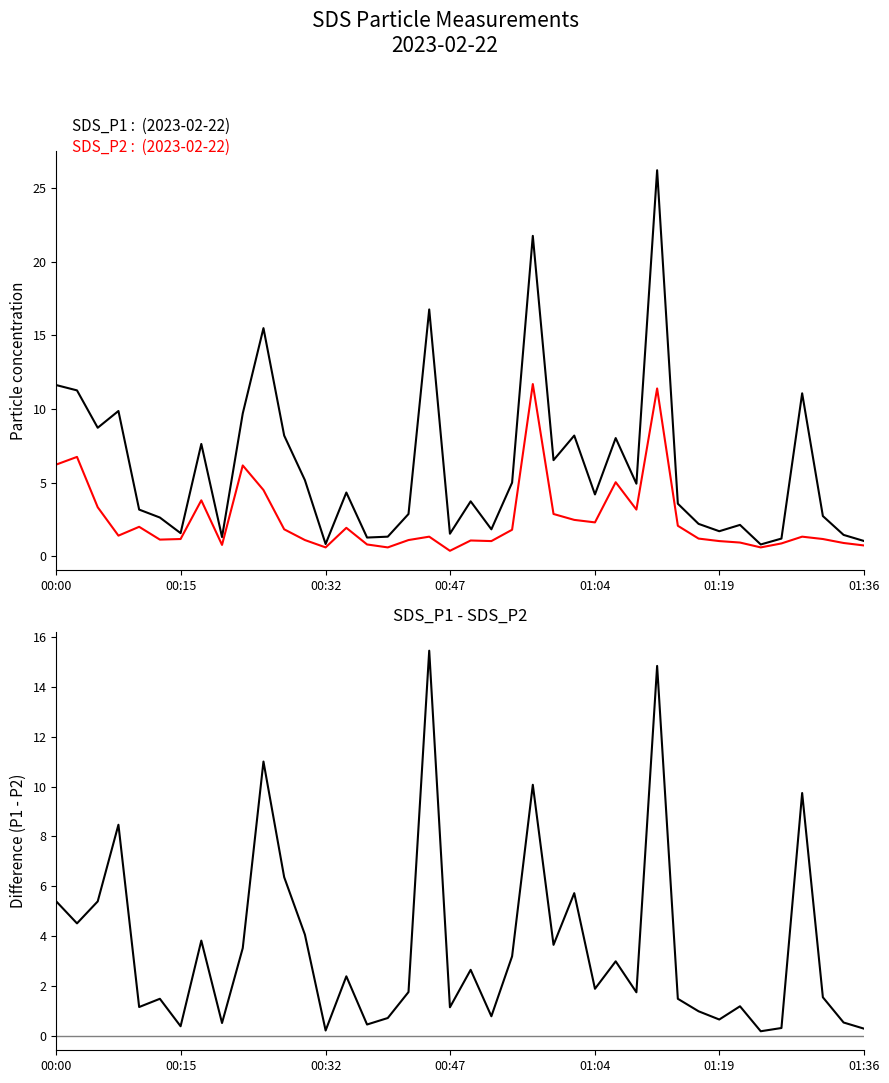

What is the total value across all series at 21?

3.7